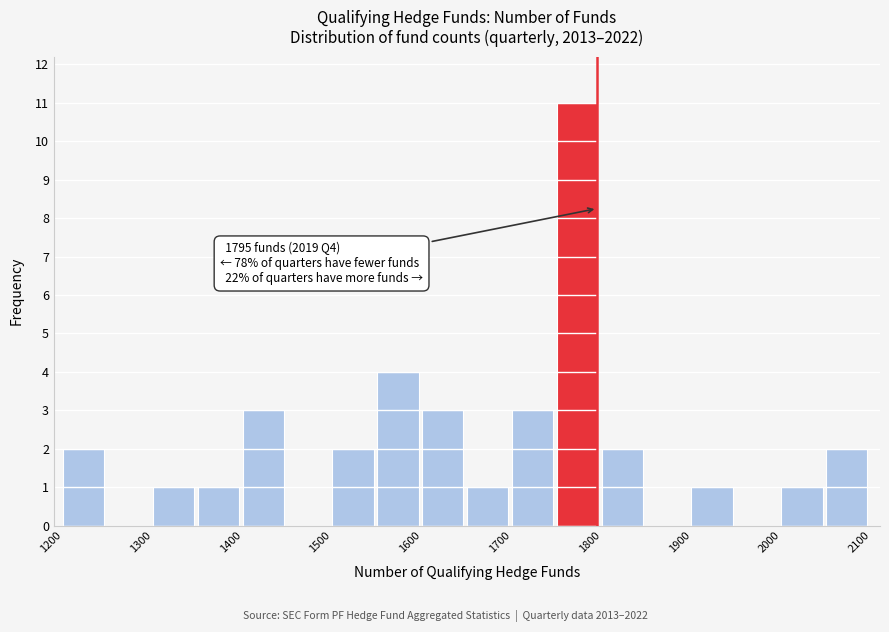

Over which range of the x-axis is the bar tallest?

1750 to 1800